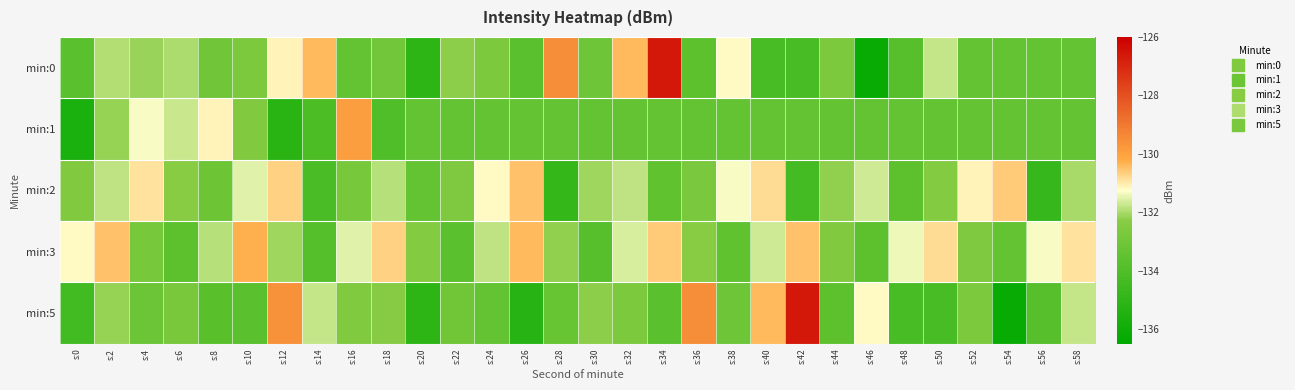

What is the smallest value displayed?

-136.2